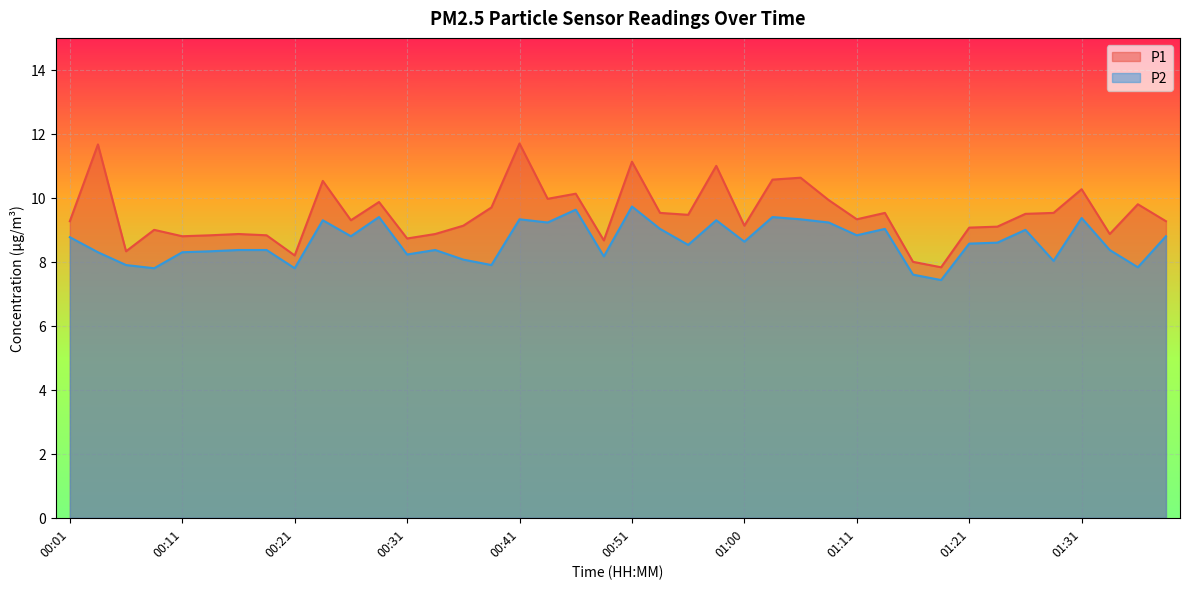

Reading left to right, list all the values displayed in this chart.

P1: 9.3	11.7	8.3	9.0	8.8	8.8	8.9	8.8	8.2	10.5	9.3	9.9	8.7	8.9	9.1	9.7	11.7	10.0	10.1	8.7	11.1	9.5	9.5	11.0	9.1	10.6	10.6	9.9	9.3	9.5	8.0	7.8	9.1	9.1	9.5	9.5	10.3	8.9	9.8	9.3
P2: 8.8	8.3	7.9	7.8	8.3	8.3	8.4	8.4	7.8	9.3	8.8	9.4	8.2	8.4	8.1	7.9	9.3	9.2	9.6	8.2	9.7	9.0	8.5	9.3	8.6	9.4	9.3	9.2	8.8	9.0	7.6	7.4	8.6	8.6	9.0	8.0	9.4	8.4	7.8	8.8